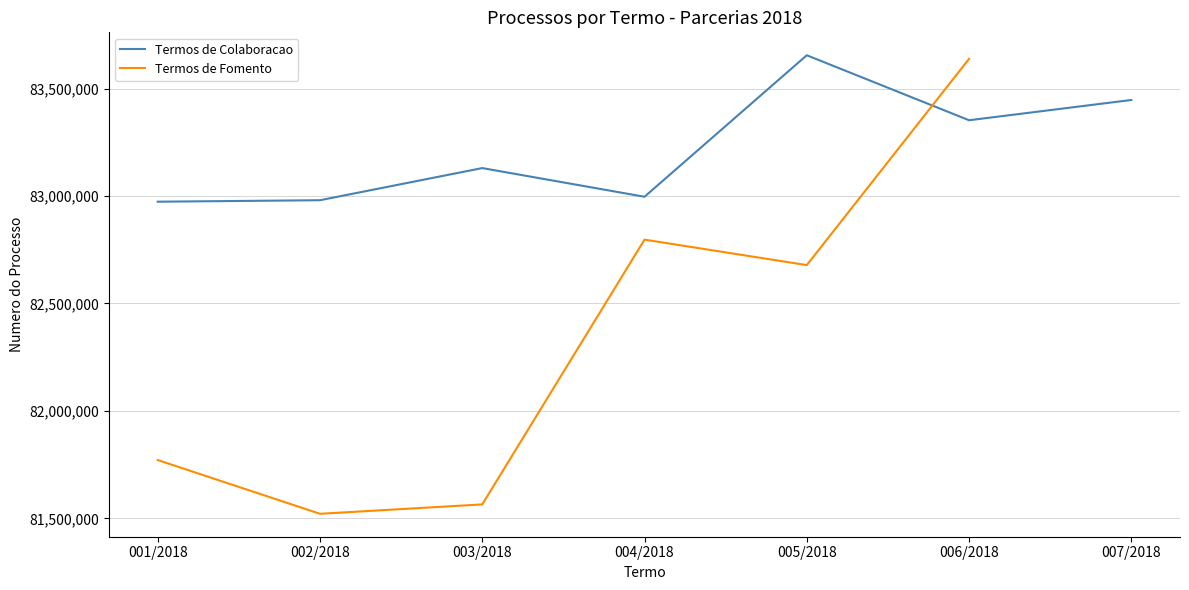

What is the approximate value of Termos de Colaboracao at 006/2018?

83352864